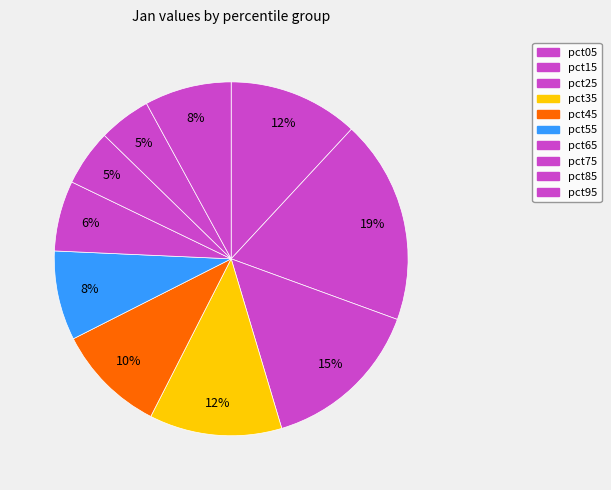

The pct75 slice represents 1% of the pie. True or false?

False